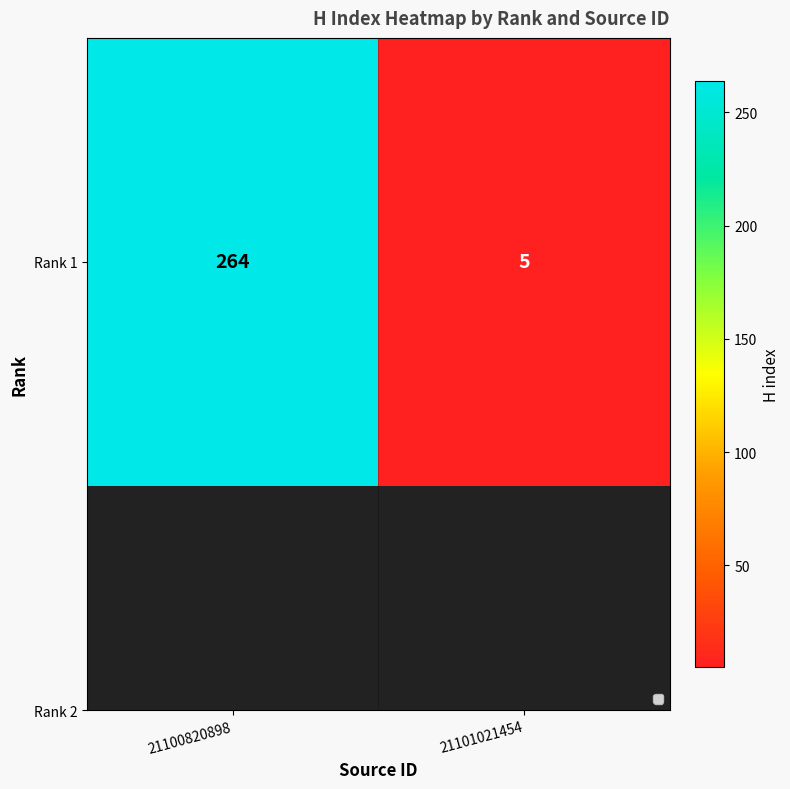

At which label is the value closest to 134?

21101021454